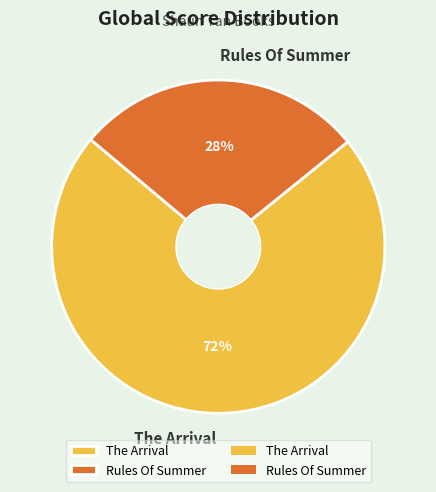

What percentage is the The Arrival slice, to the nearest percent?

72%